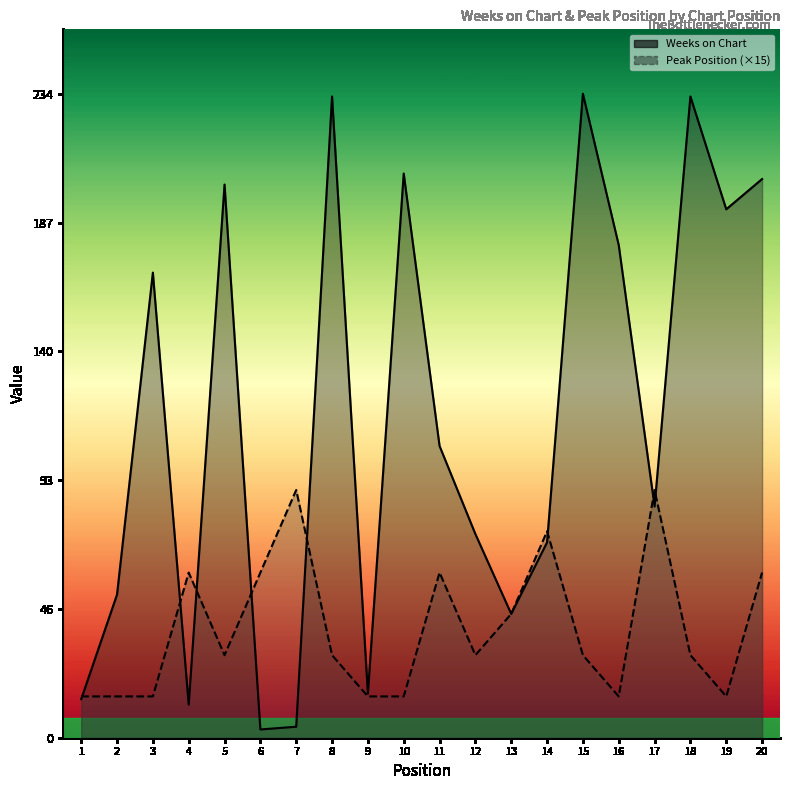

At which label does Weeks on Chart first exceed 106?

3